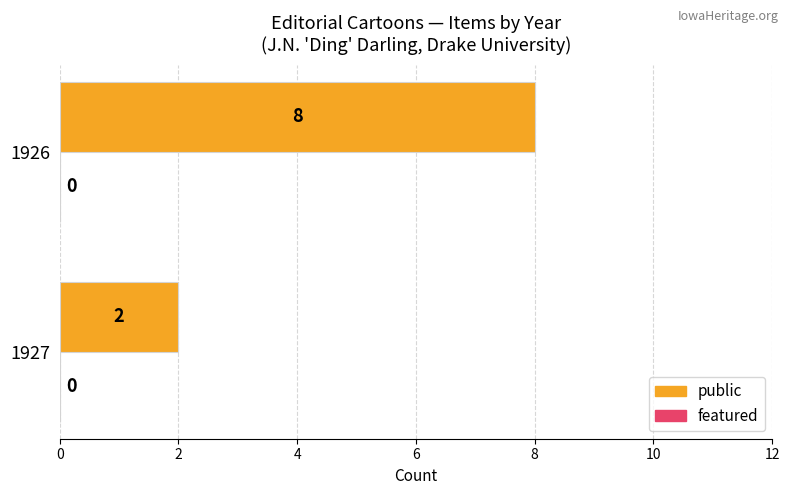

How many bars are there in total?

2